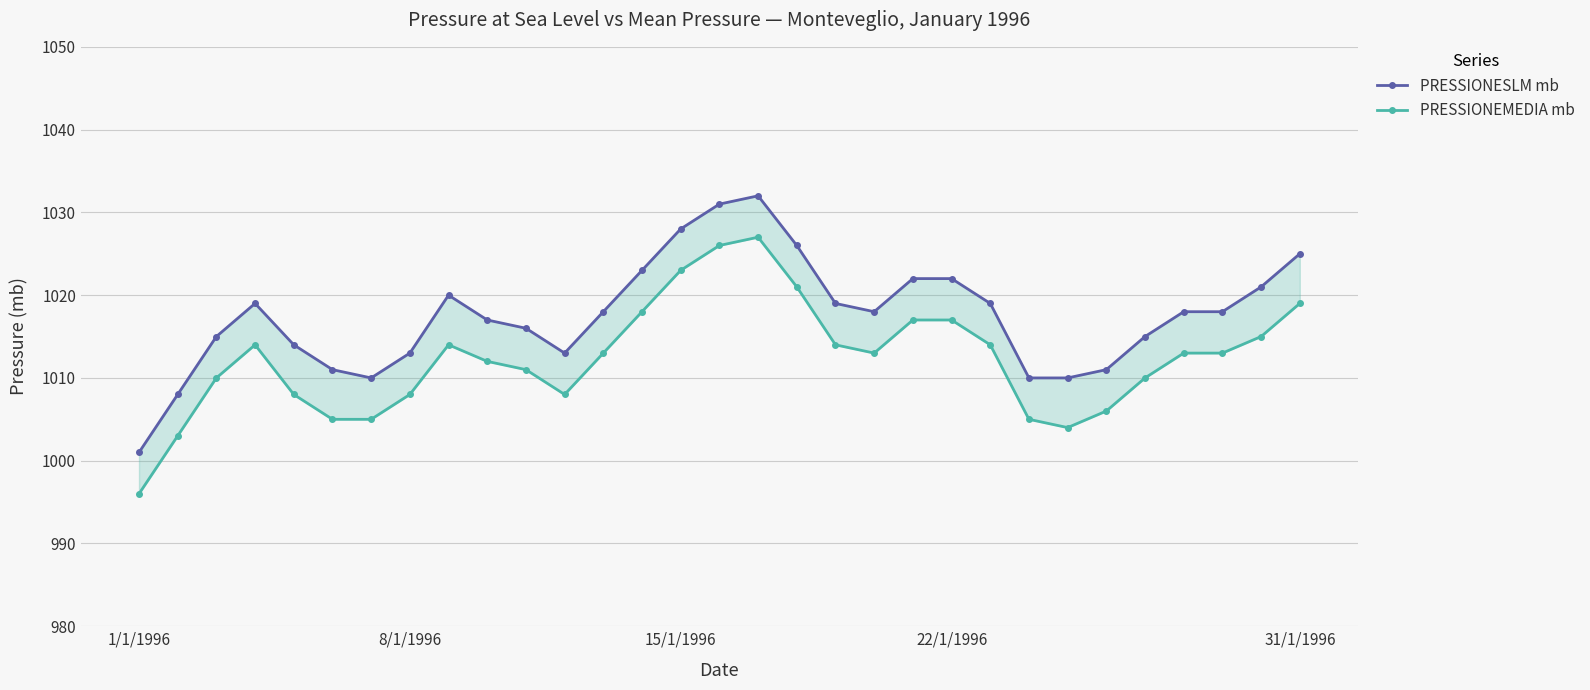

The value of PRESSIONEMEDIA mb at 28 is 1501. True or false?

False